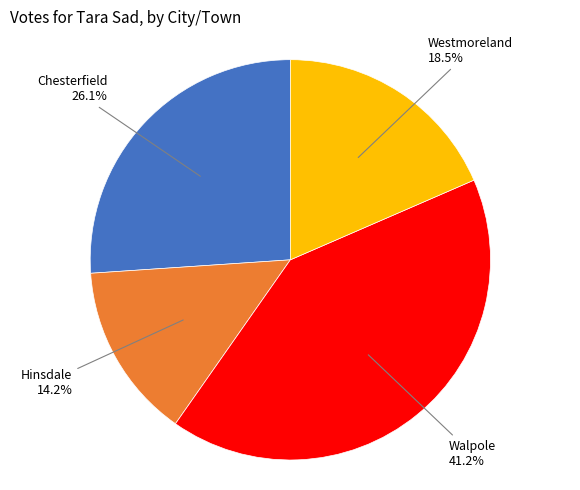

Is there any slice that represents more than half of the pie?

No